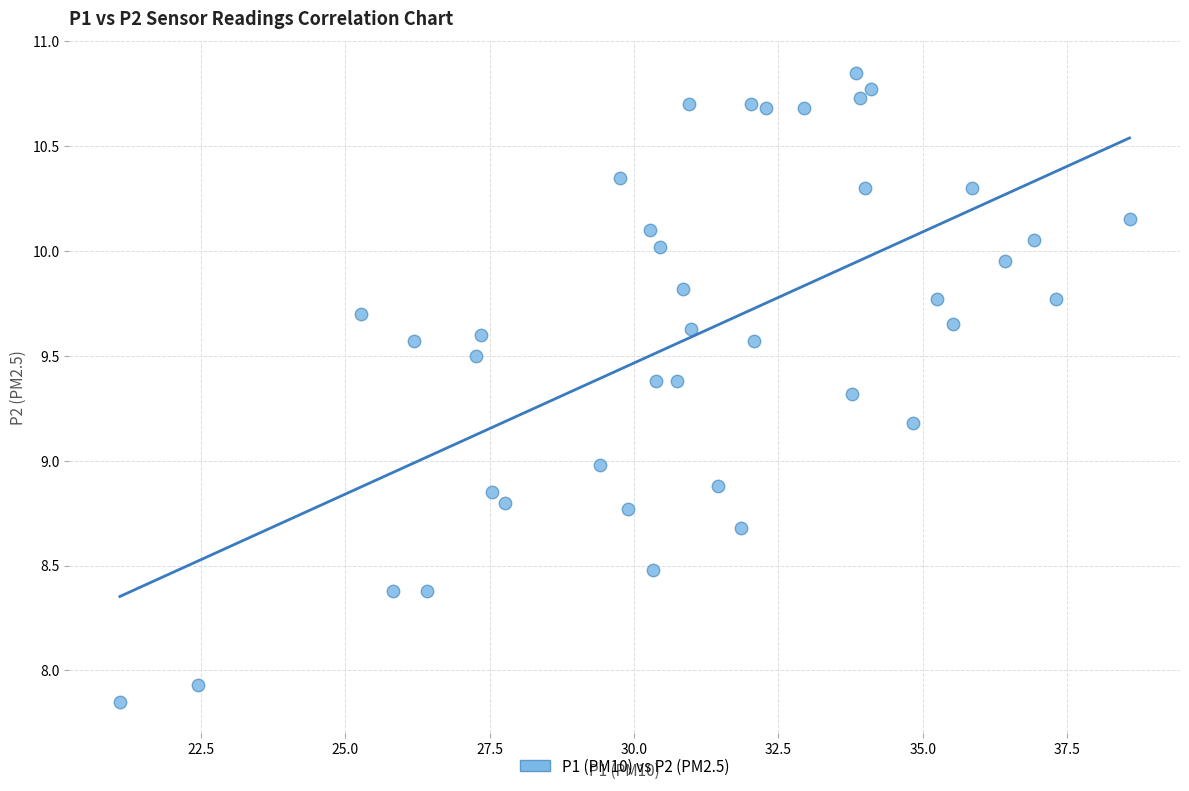

What is the range of Y values (max minus min)?

3.0